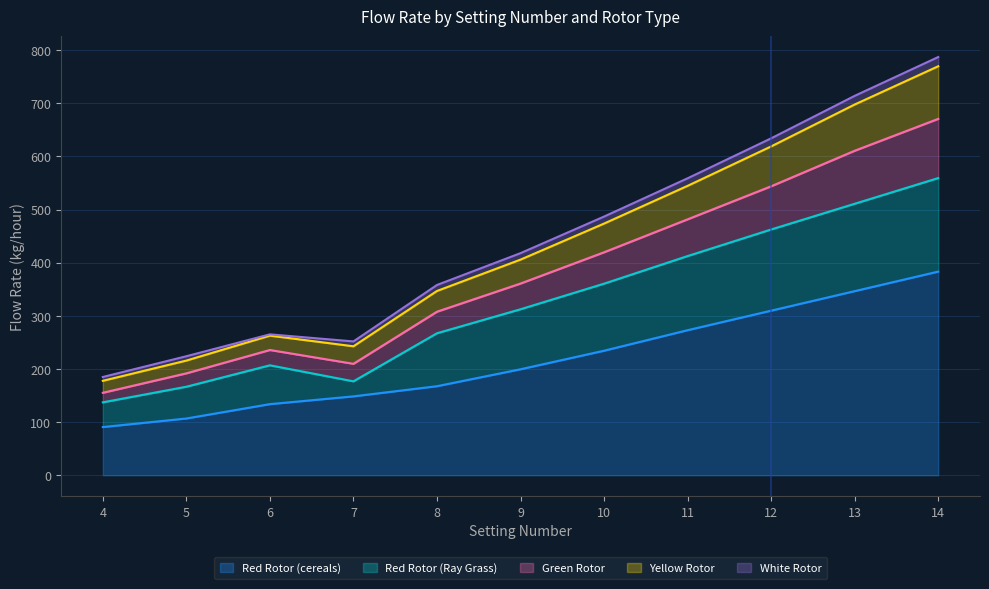

What is the minimum value for Red Rotor (cereals)?

90.8